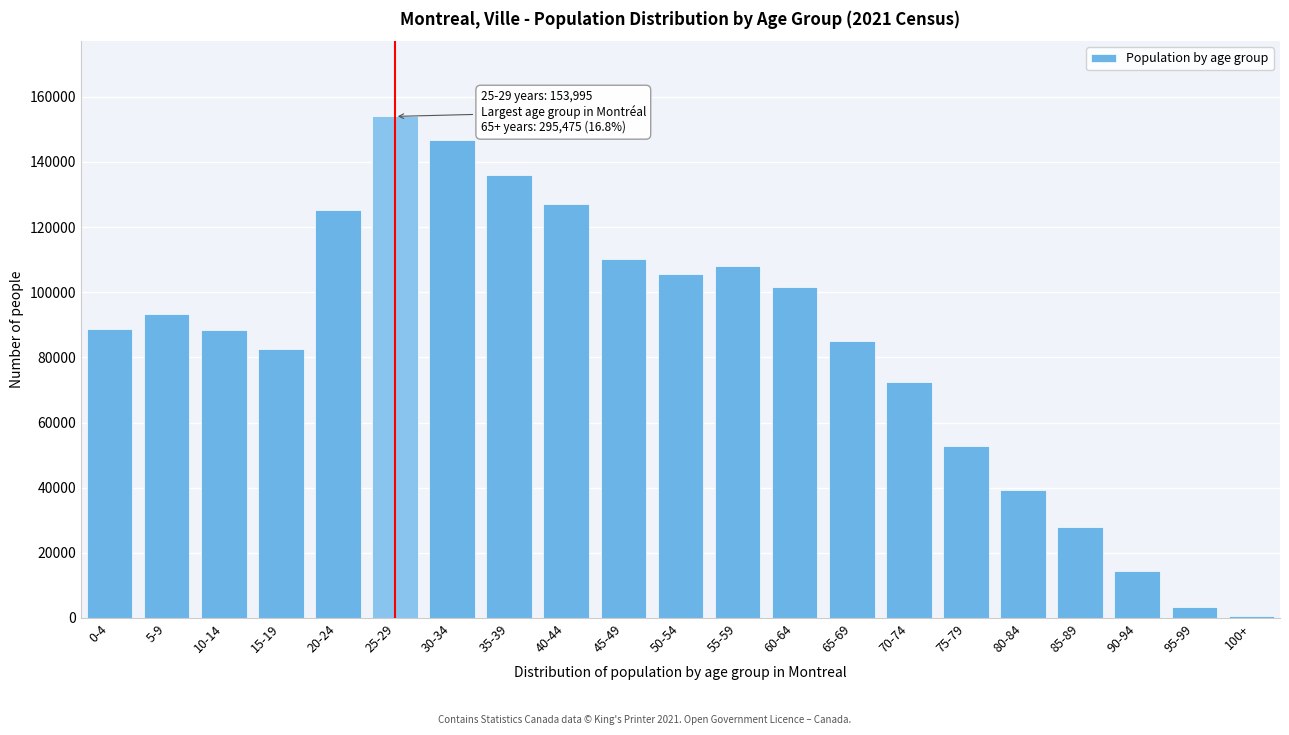

What is the change in value from 25-29 to 85-89?

-126160